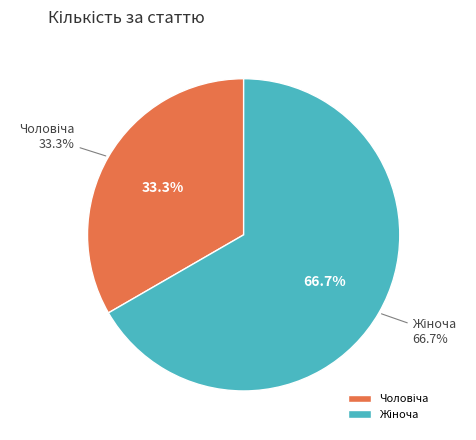

What portion of the pie excludes Жіноча?

33.3%